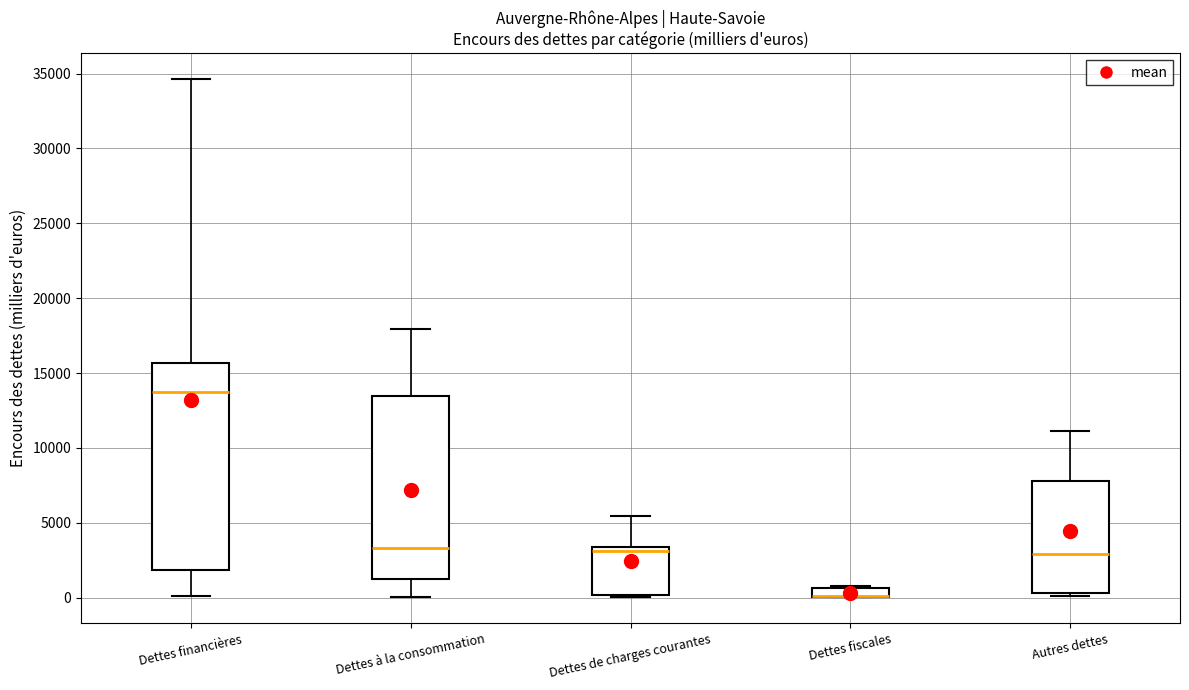

Where is the upper edge of the box for Dettes fiscales on the y-axis? The values are not printed on the chart, so give them approximately, as read against the axis.

500